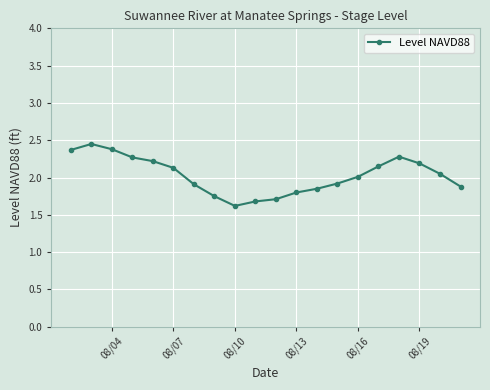

What is the difference between the second highest and minimum values?

0.8